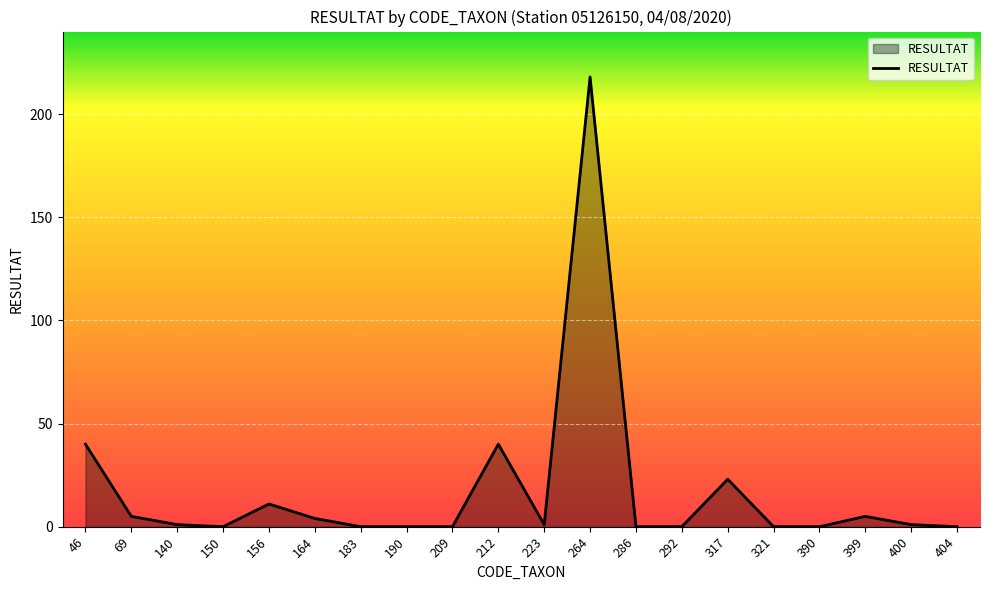

True or false: the data shows 1 at 223.

True